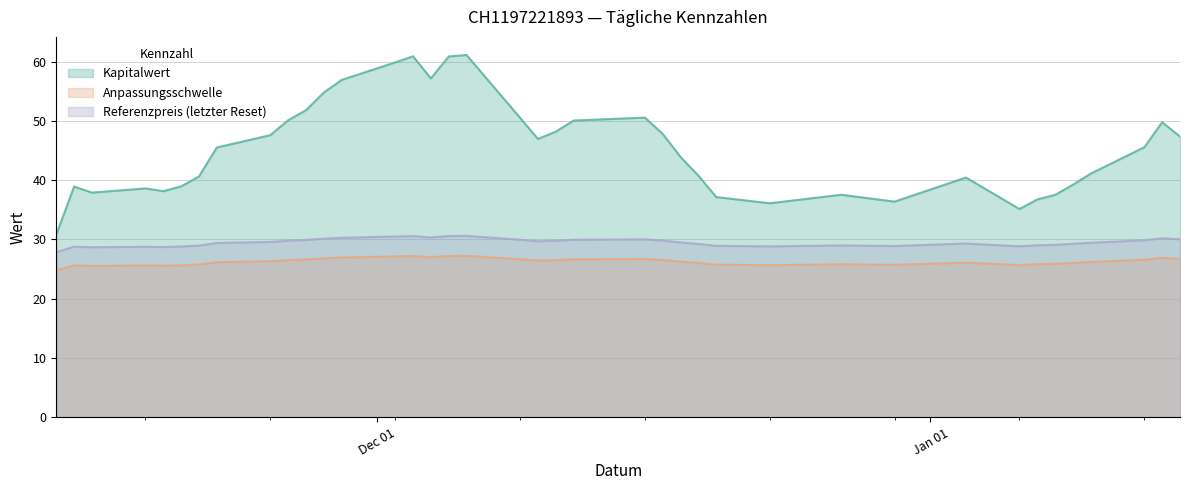

Rank the categories by Referenzpreis (letzter Reset) value from lowest to highest.

38, 36, 34, 35, 37, 33, 11, 7, 9, 12, 32, 10, 6, 5, 13, 4, 8, 31, 3, 14, 30, 19, 29, 18, 15, 2, 28, 17, 20, 16, 0, 27, 1, 26, 23, 25, 24, 22, 21